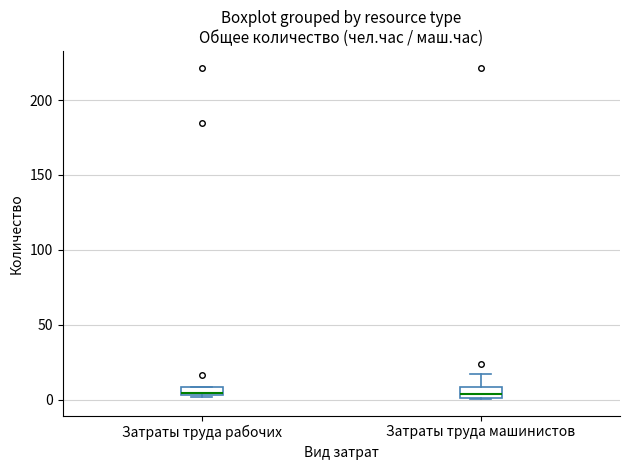

Where is the lower edge of the box for Затраты труда рабочих on the y-axis? The values are not printed on the chart, so give them approximately, as read against the axis.

5